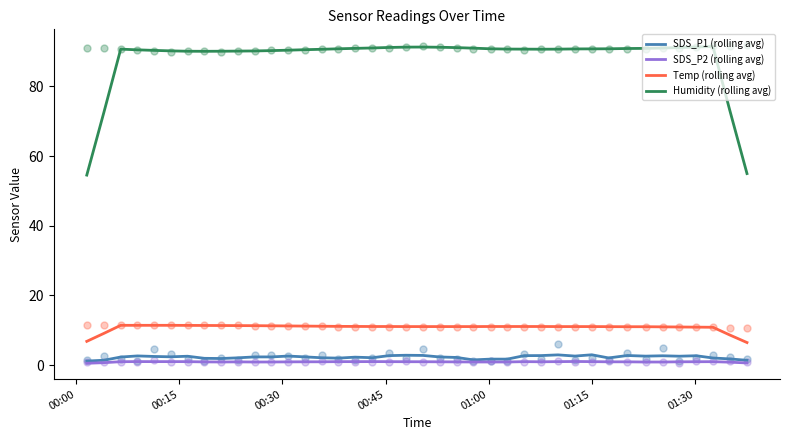

Which series has the largest total across all categories?

Humidity (rolling avg)